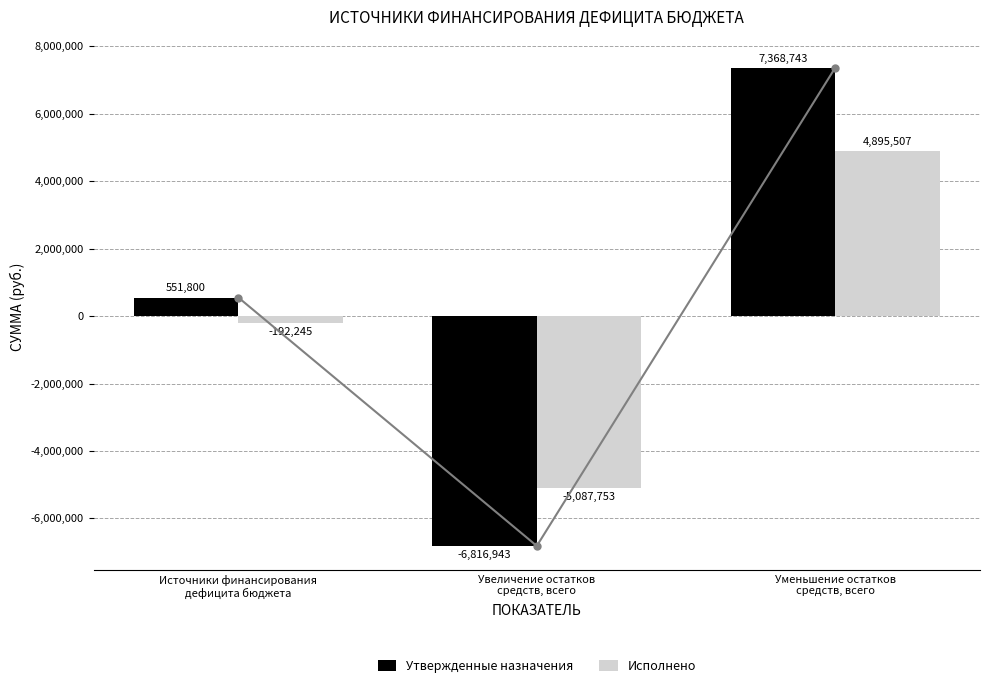

What is the average value of the Утвержденные назначения series?

367866.7